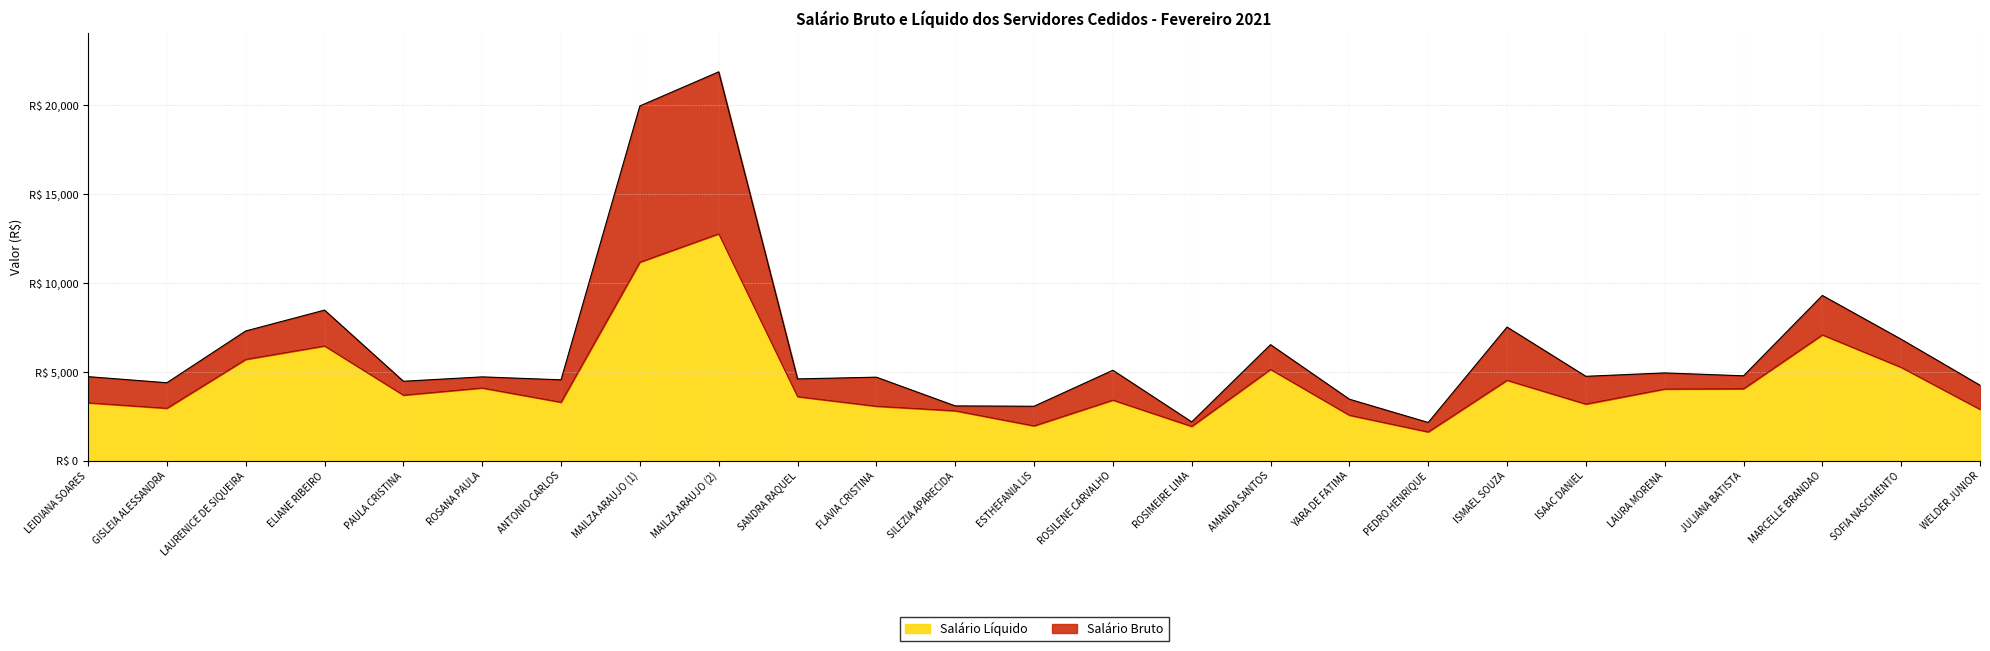

At which label does Salário Bruto reach its peak?

MAILZA ARAUJO (2)